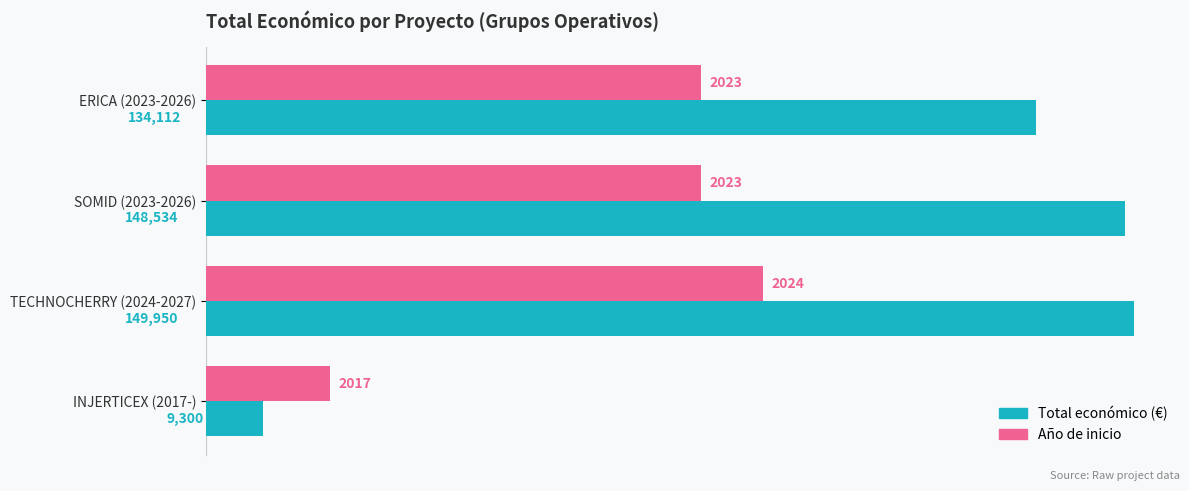

What is the spread (max minus min) of values at TECHNOCHERRY (2024-2027)?

59980.0